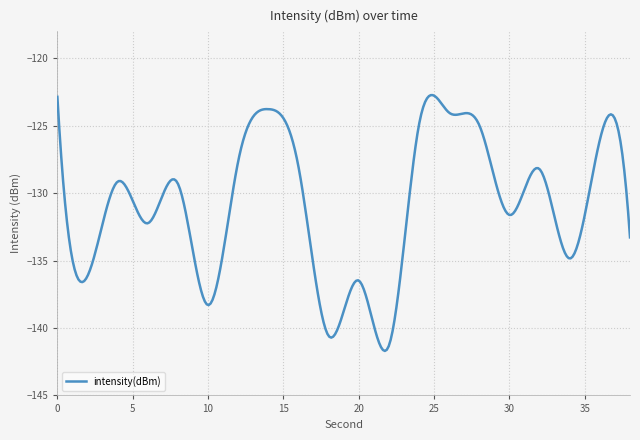

What is the difference between the maximum and minimum values?

19.0